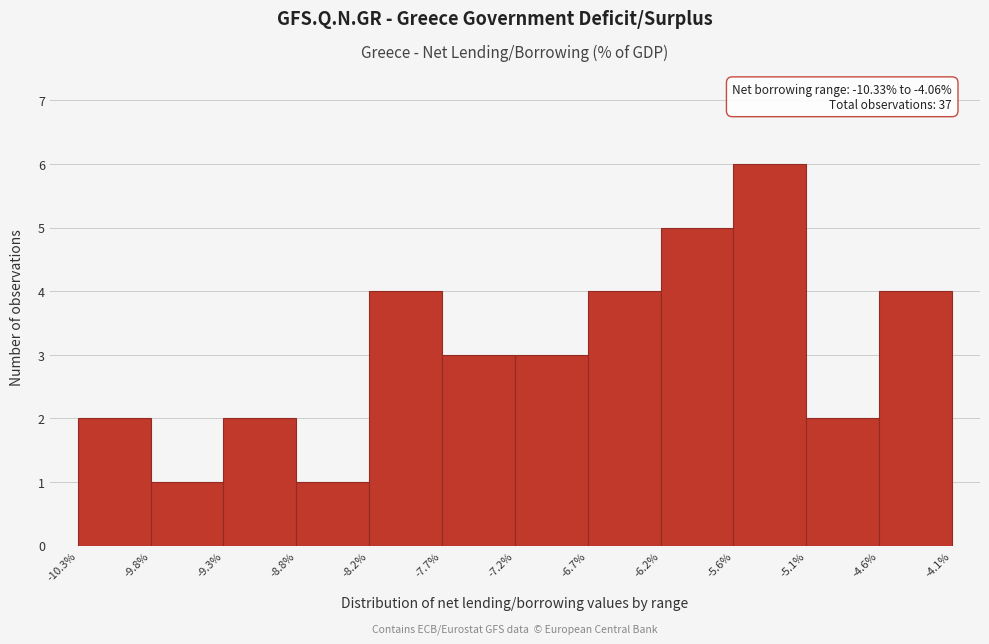

Over which range of the x-axis is the bar tallest?

-5.6% to -5.1%